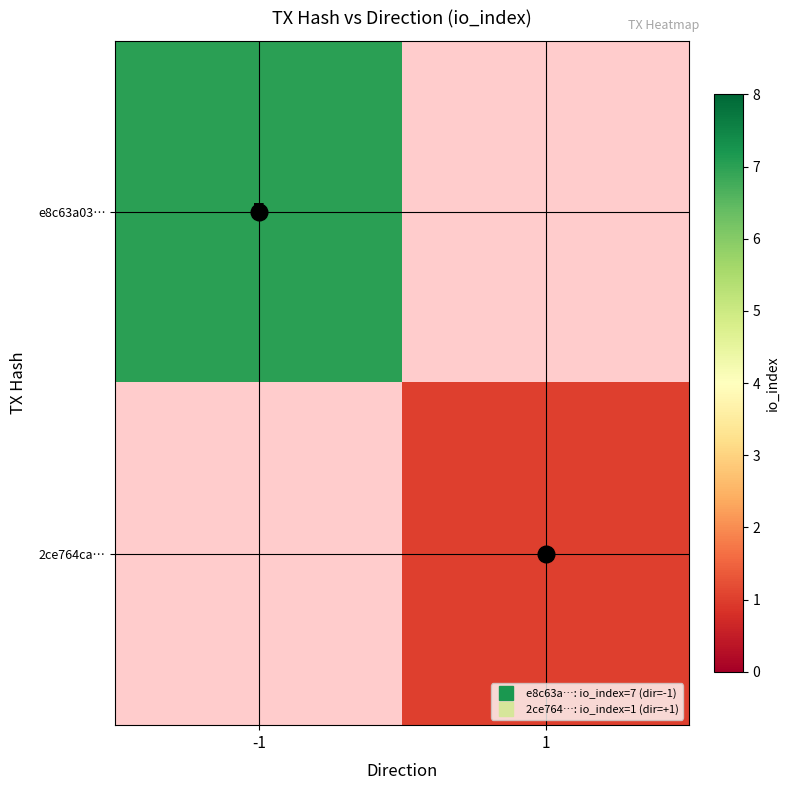

Is it true that e8c63a03… equals 7 at -1?

True